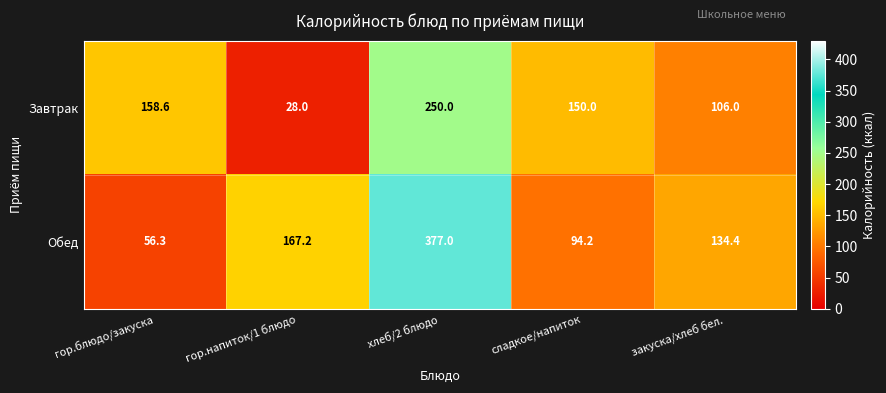

The Обед series shows 56.3 at гор.блюдо/закуска. True or false?

True